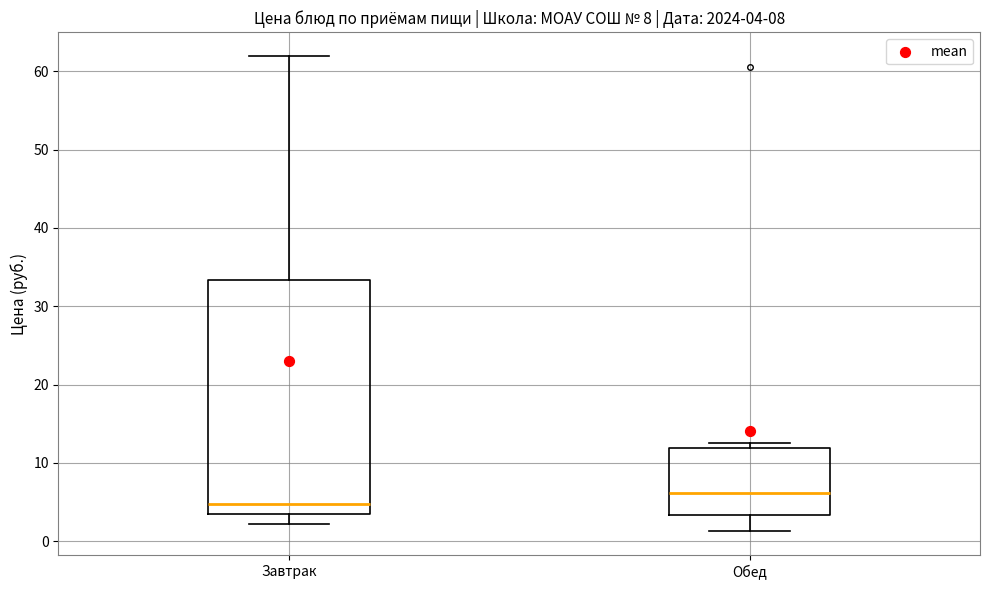

Which box's median line is the lowest?

Завтрак